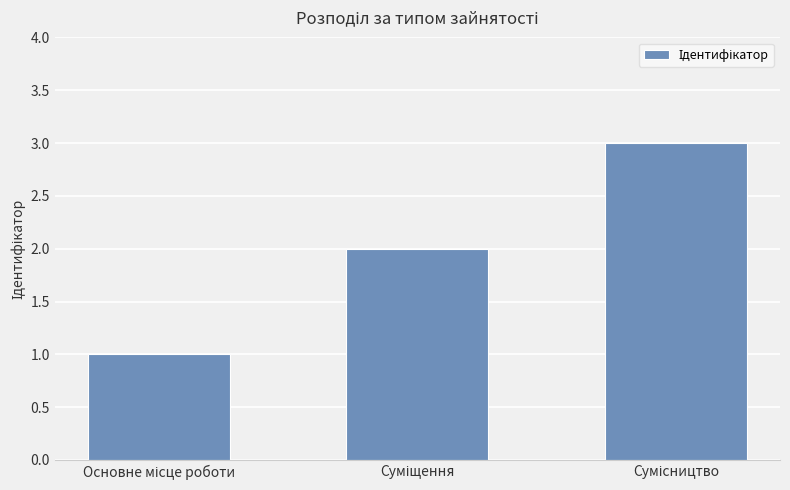

How many bars are there in total?

3